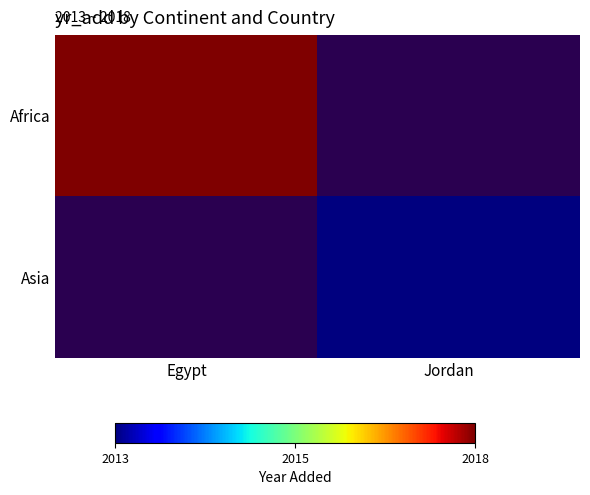

At which label does Asia reach its peak?

Egypt